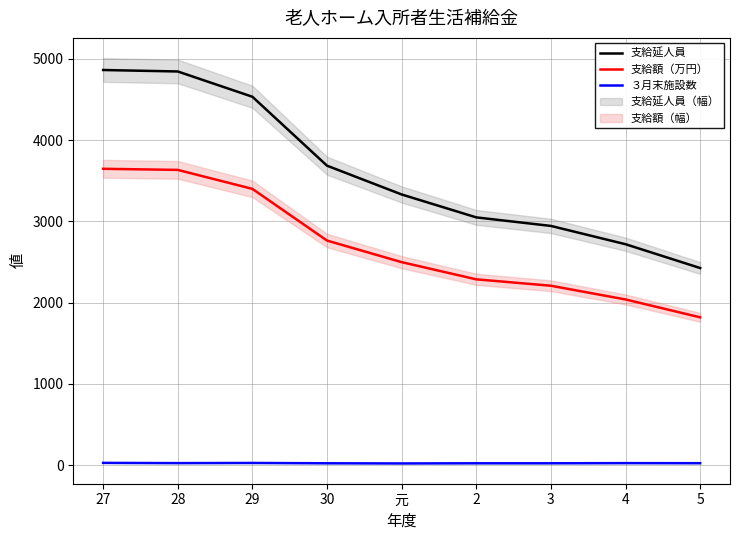

Rank the series at 2 from lowest to highest value.

３月末施設数, 支給額（万円）, 支給延人員